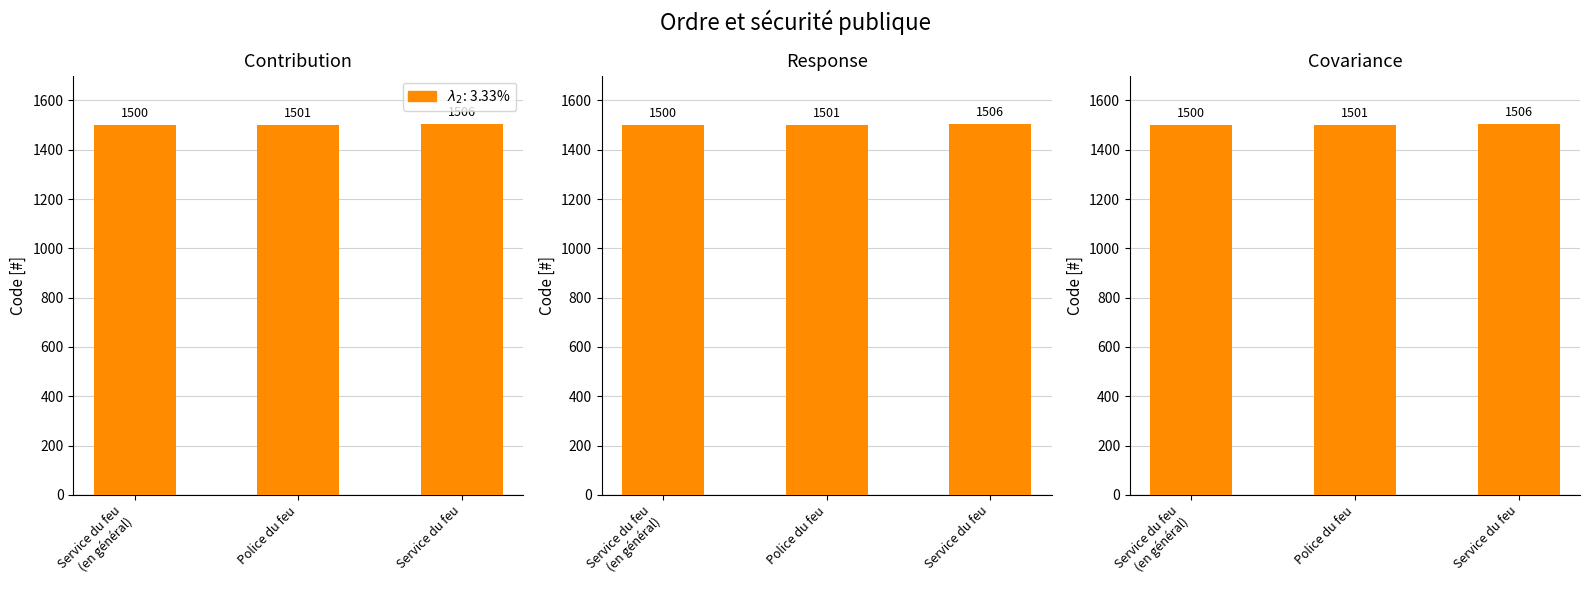

How many values in the Contribution series exceed 1501?

1